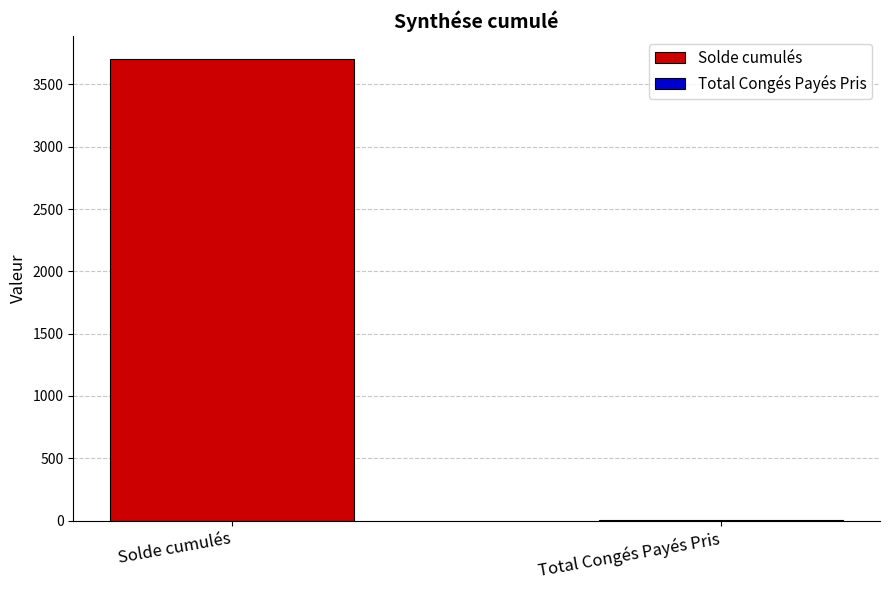

How many data points does each series have?

1